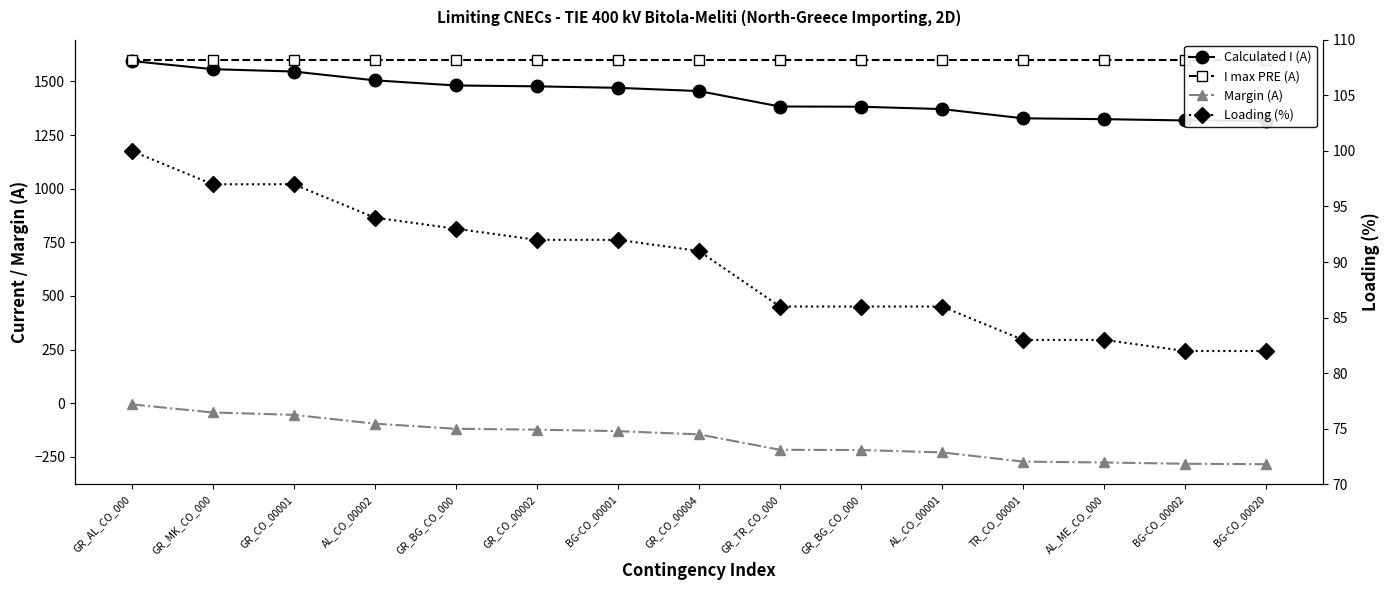

The I max PRE (A) series shows 1090 at GR_AL_CO_000. True or false?

False